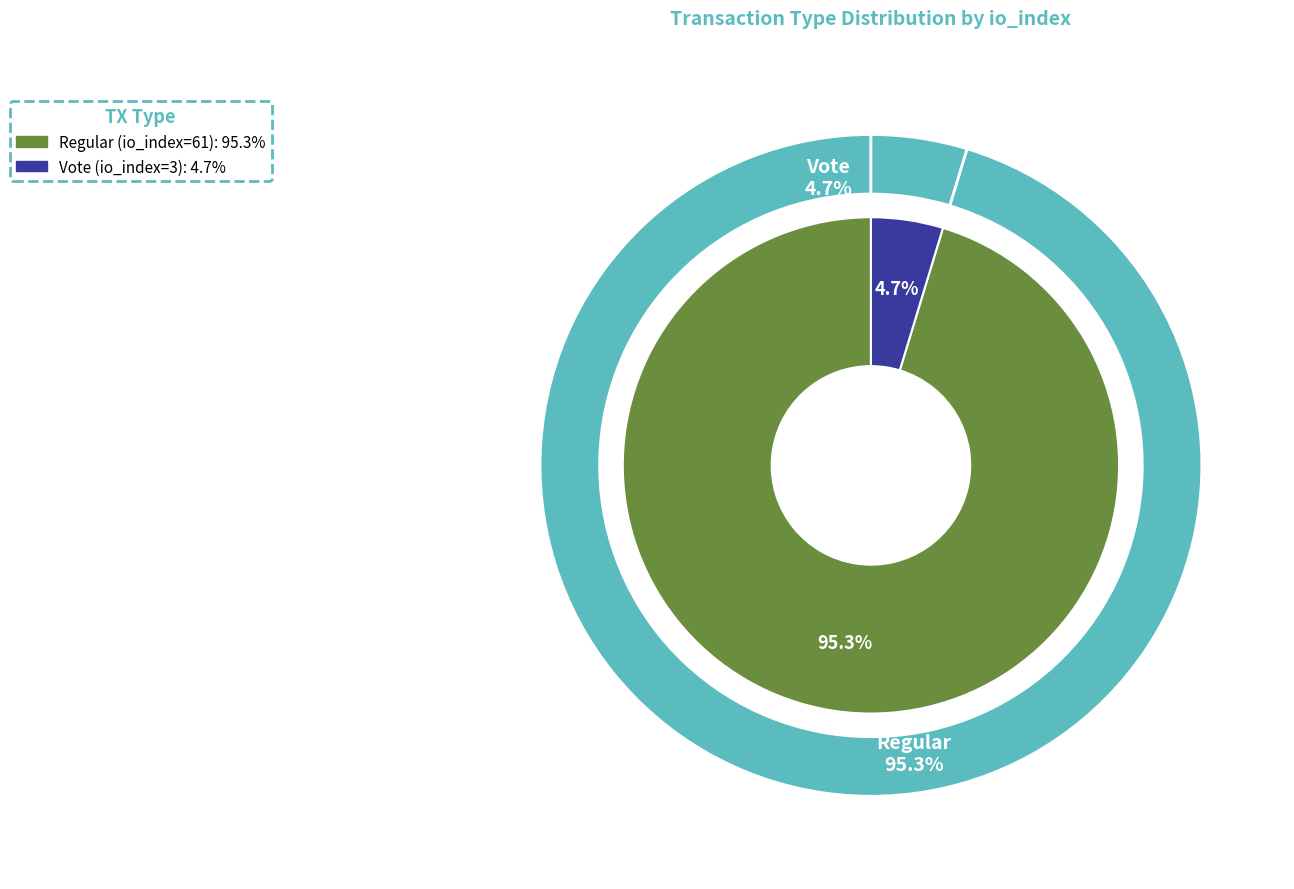

What percentage is the Regular (io_index=61) slice, to the nearest percent?

95%